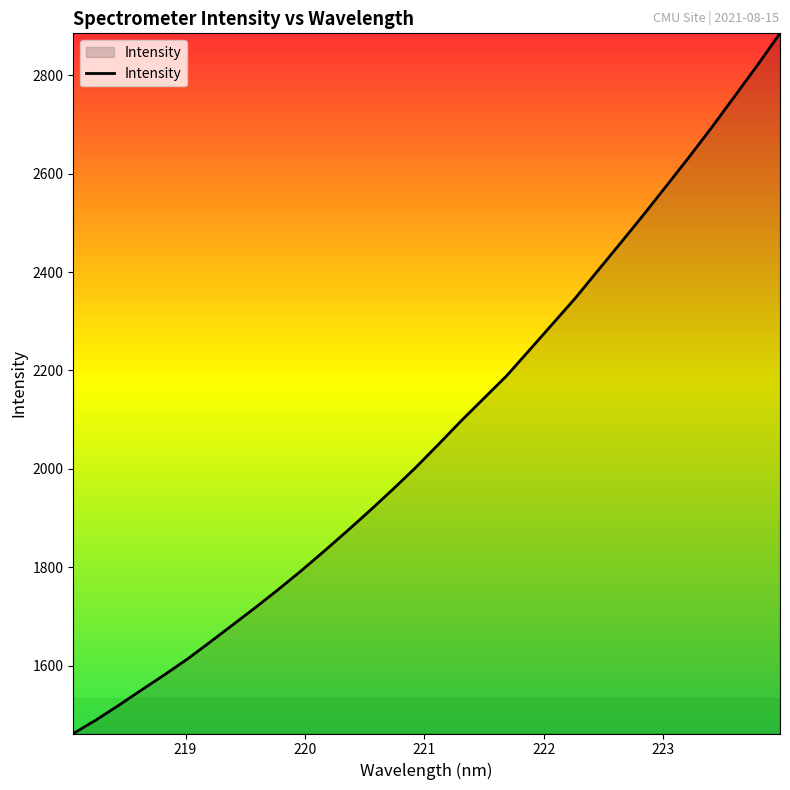

What is the greatest value displayed?

2884.8